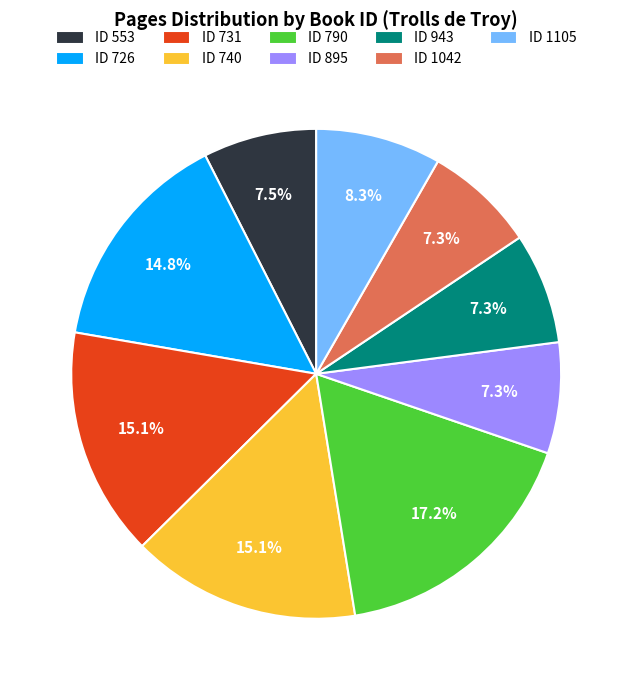

How many segments does this pie chart have?

9